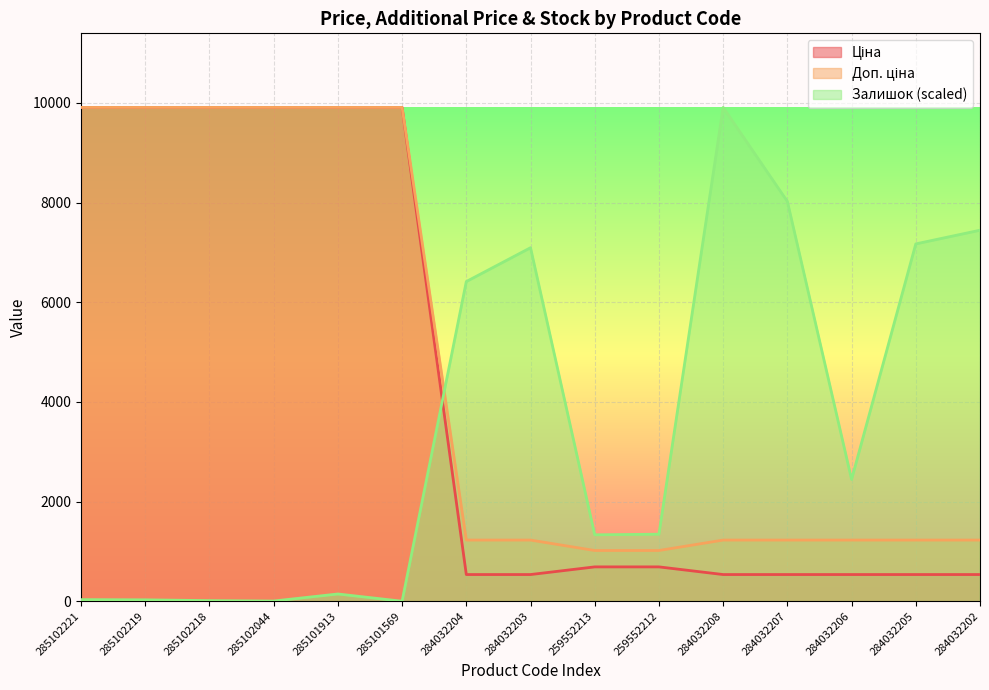

Read the Доп. ціна value at 284032208.

1227.2